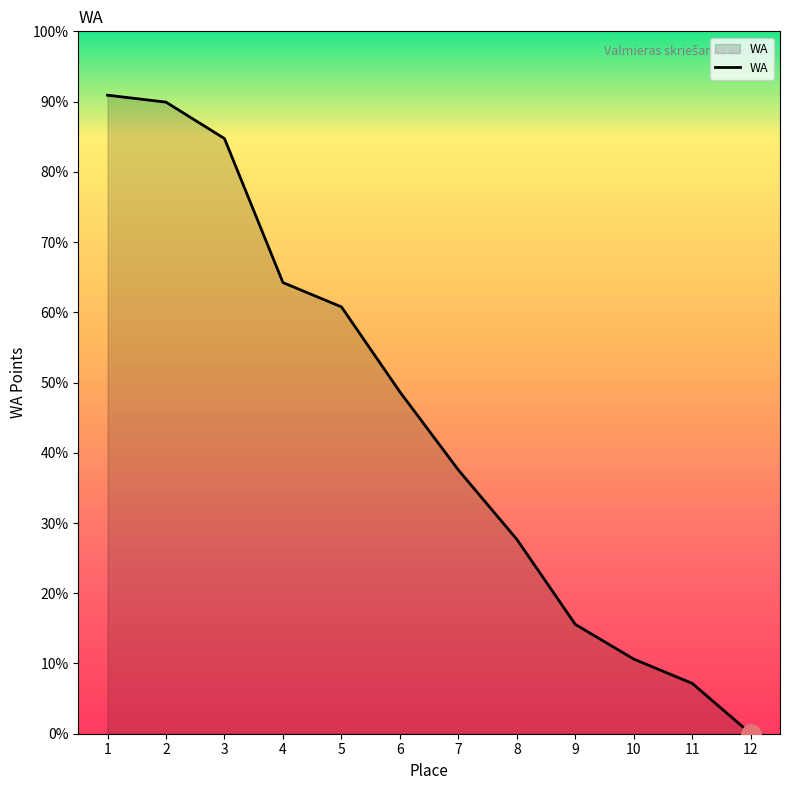

Does the chart have visible grid lines?

No